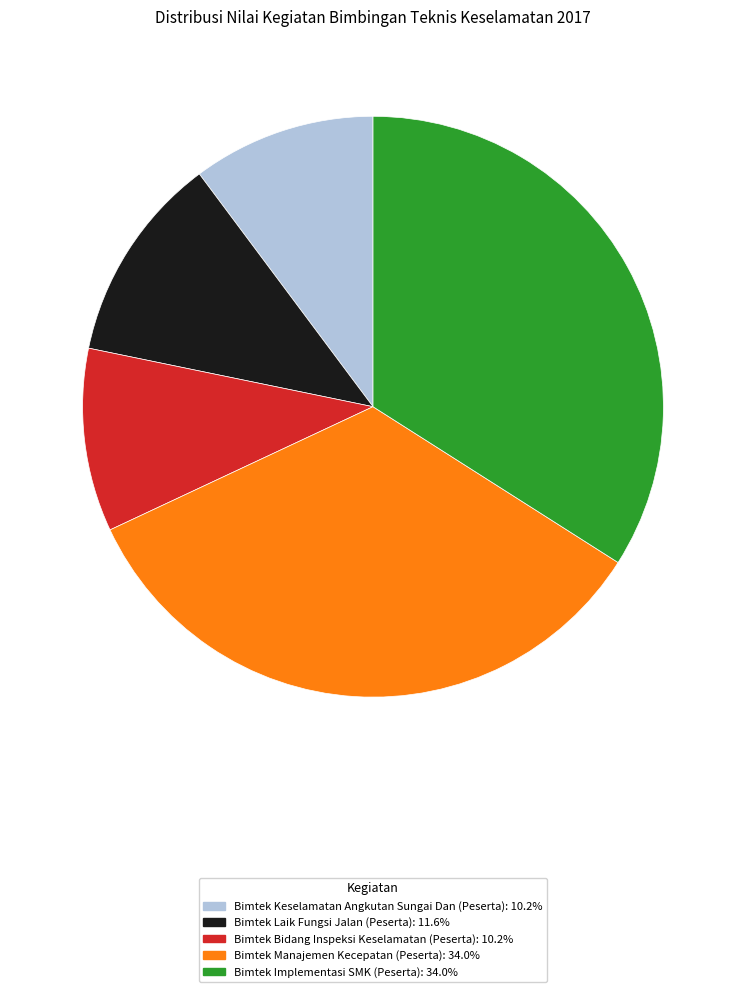

What is the ratio of the value at Bimtek Manajemen Kecepatan (Peserta) to the value at Bimtek Bidang Inspeksi Keselamatan (Peserta)?

3.3